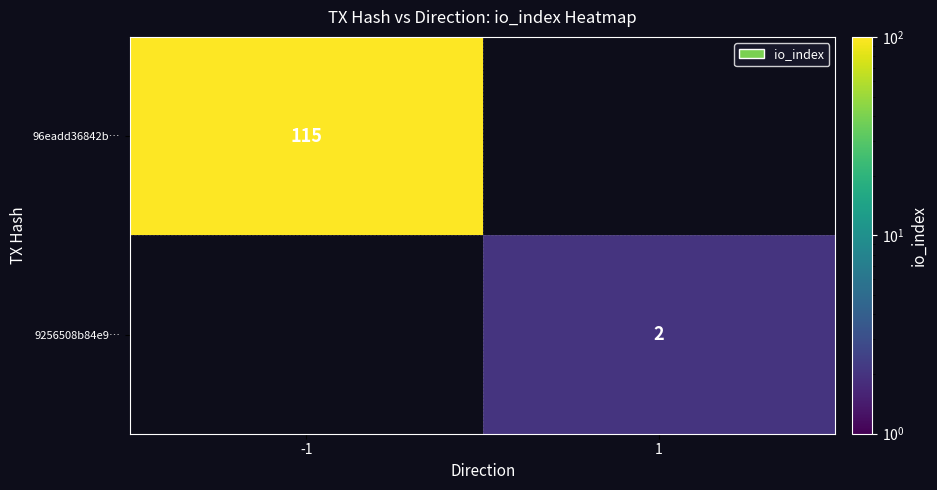

The value of 9256508b84e9… at 1 is 1. True or false?

False